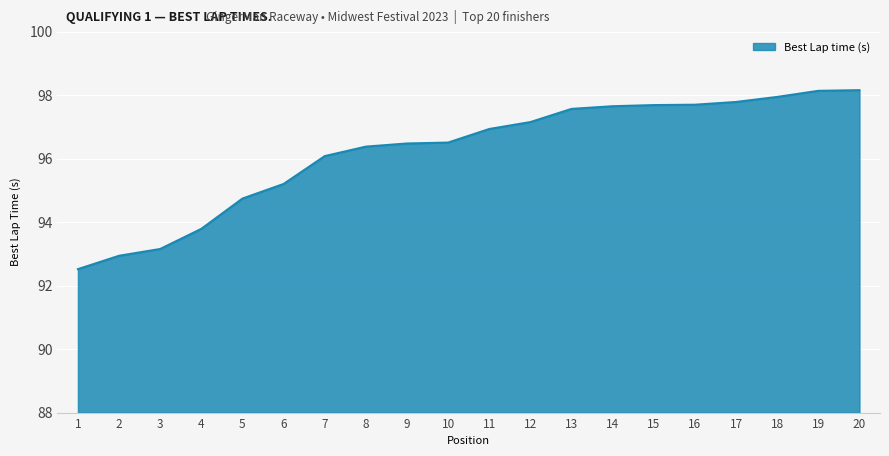

What is the difference between the maximum and minimum values?

5.6